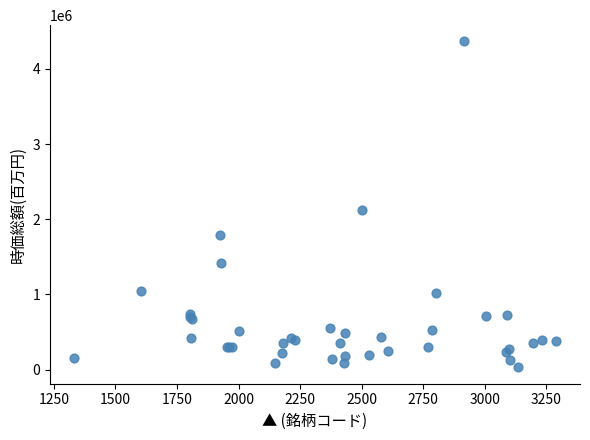

What Y value in the scatter plot is closest to 2196724?

2120023